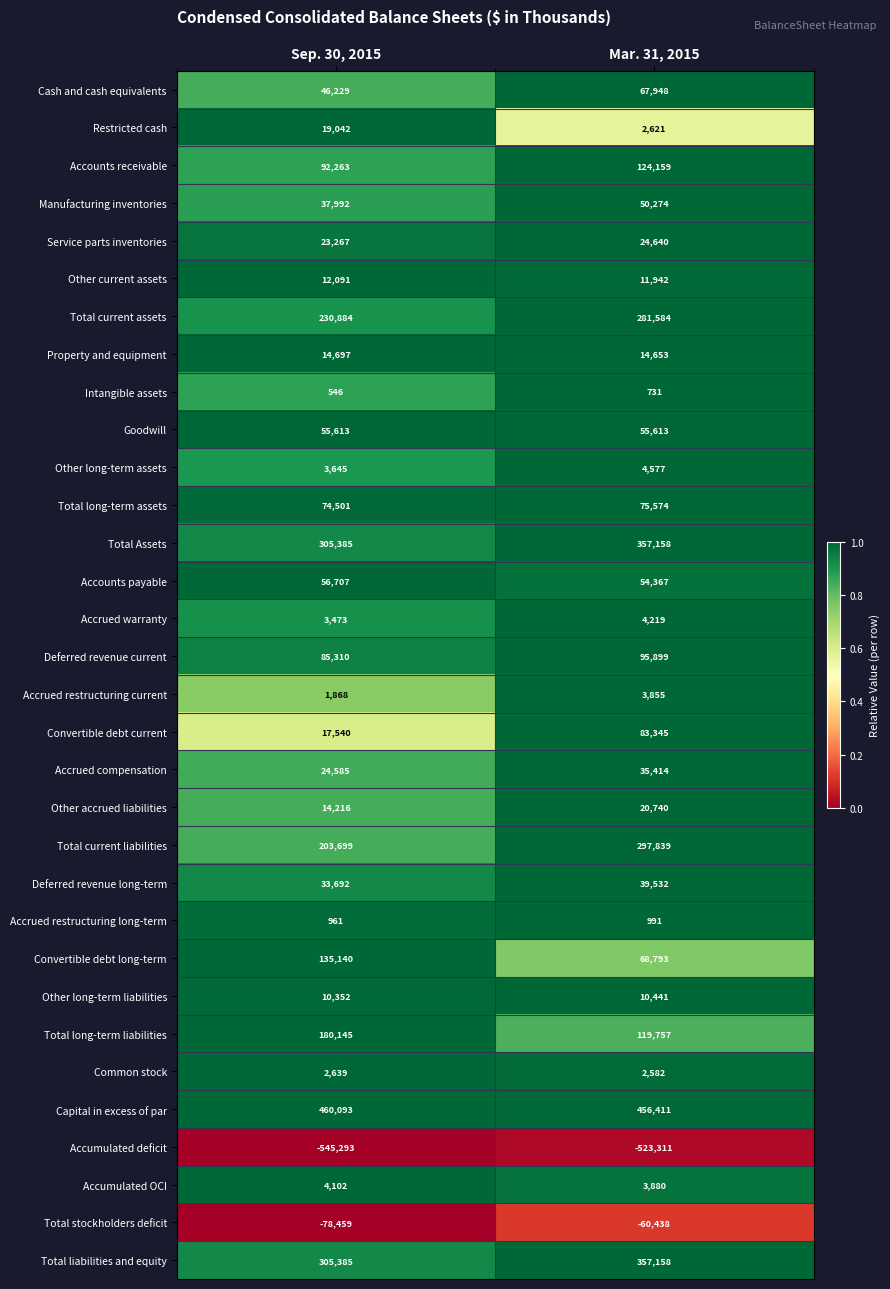

At which category is the sum across all series the highest?

Mar. 31, 2015